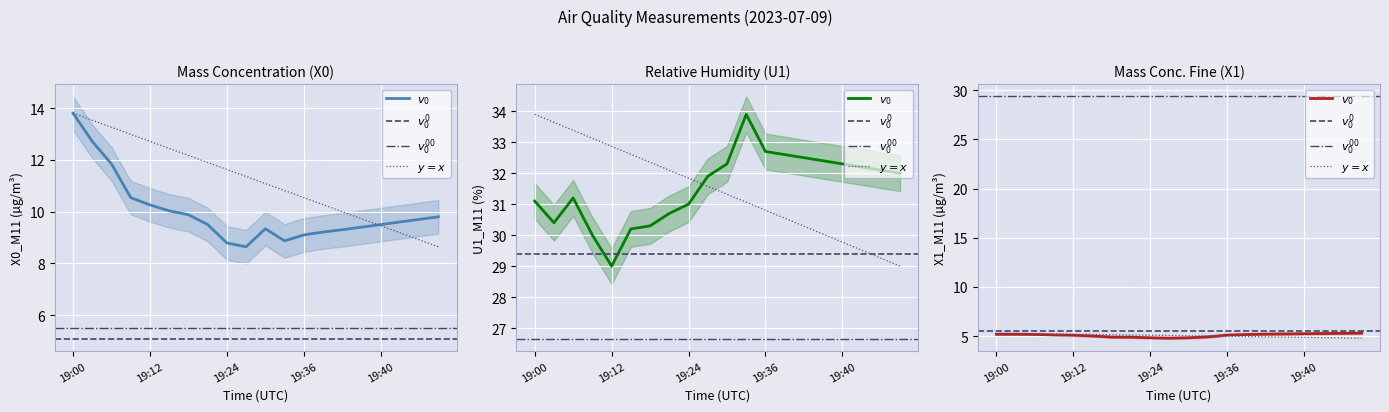

What is the difference between the U1_M11 values at 19:39 and 19:15?

2.2